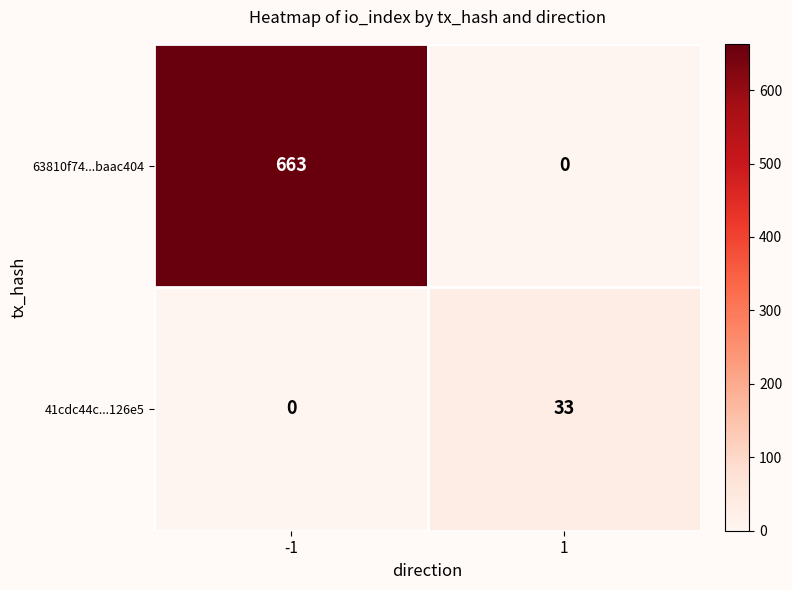

What is the average value of the 63810f74...baac404 series?

332